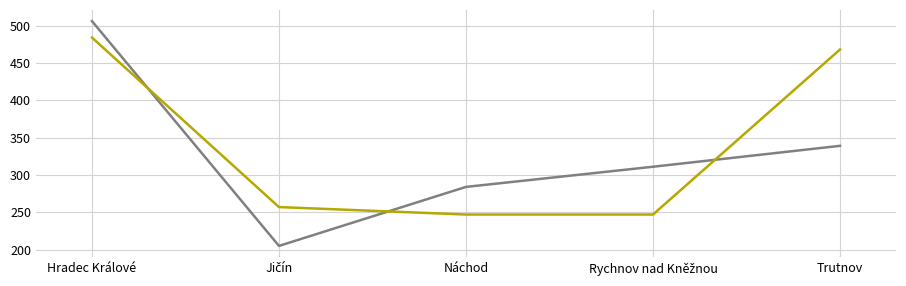

Does the chart display data point markers on the line(s)?

No